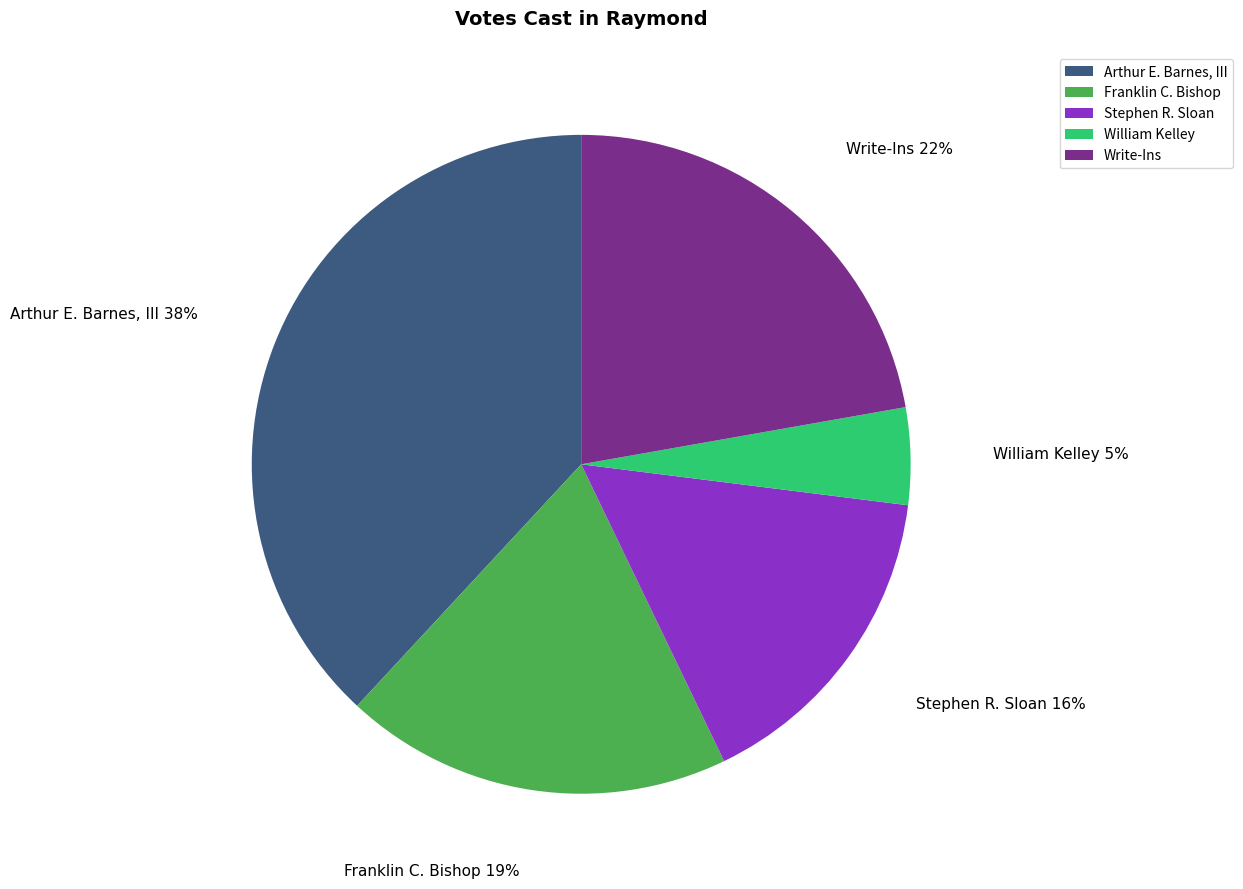

What is the largest slice in the pie chart?

Arthur E. Barnes, III